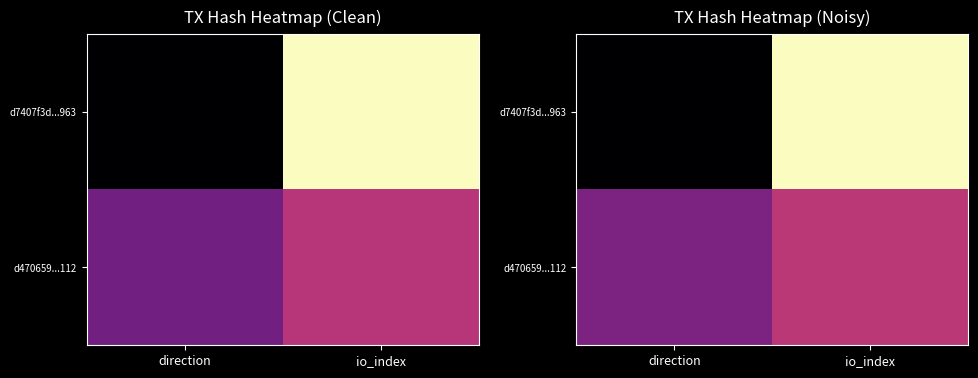

At which category does the chart reach its peak across all series?

io_index